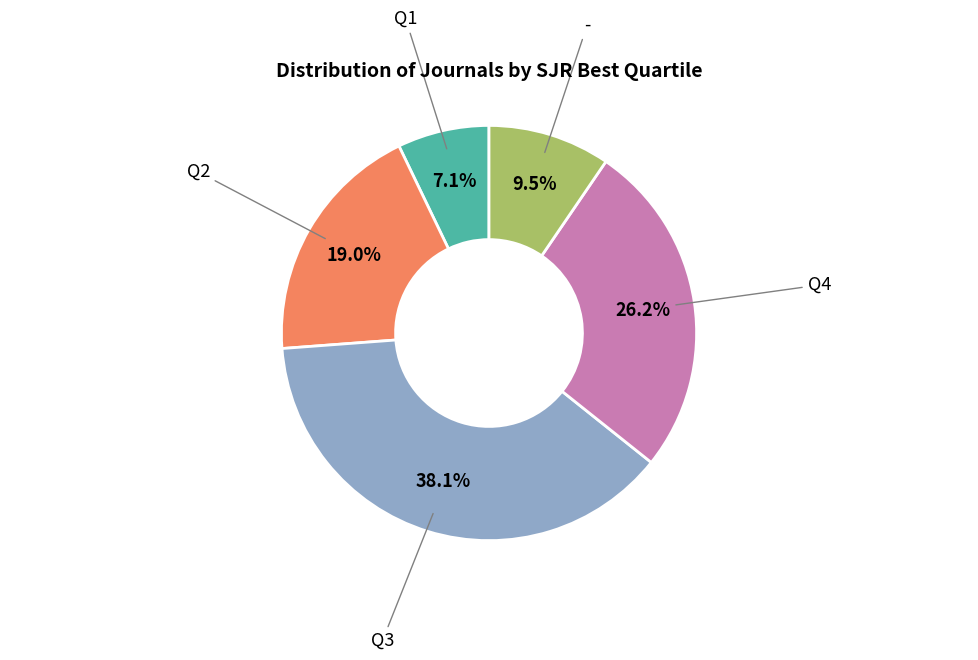

To the nearest percent, what is the combined percentage of - and Q3?

48%